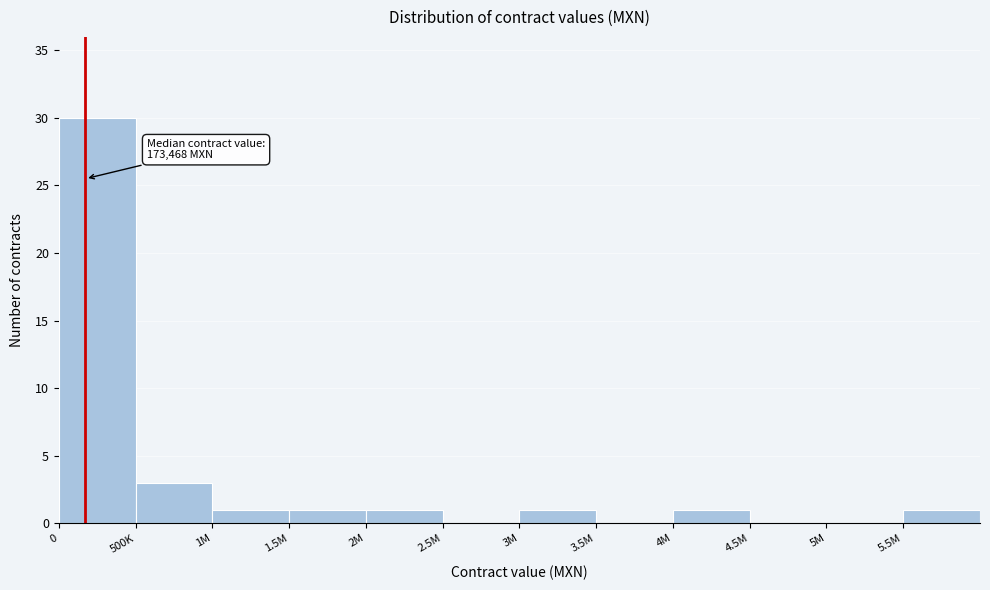

Reading left to right, extract all data points from this chart.

0=30	500K=3	1M=1	1.5M=1	2M=1	2.5M=0	3M=1	3.5M=0	4M=1	4.5M=0	5M=0	5.5M=1